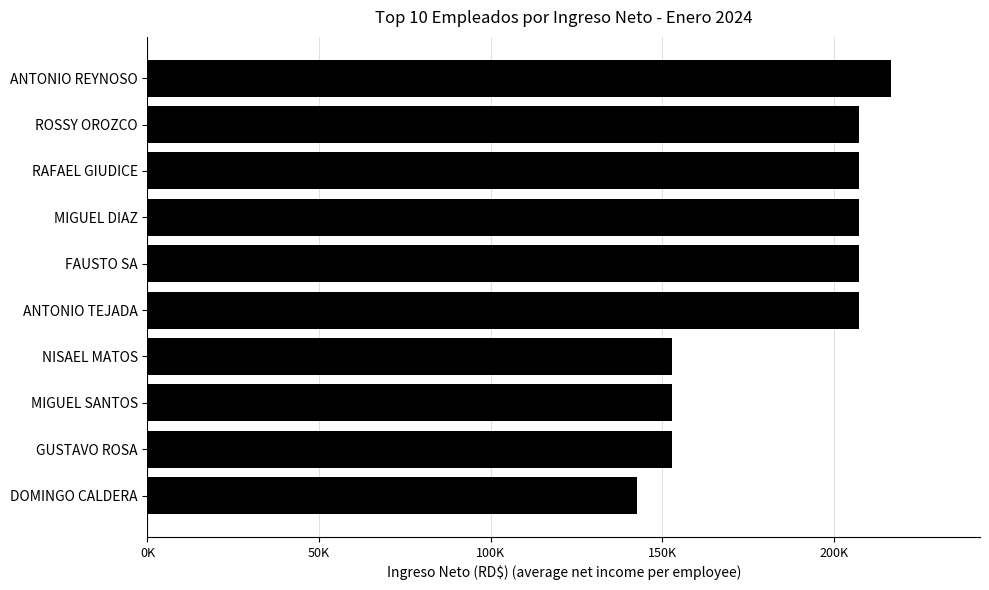

Does the chart contain any negative values?

No